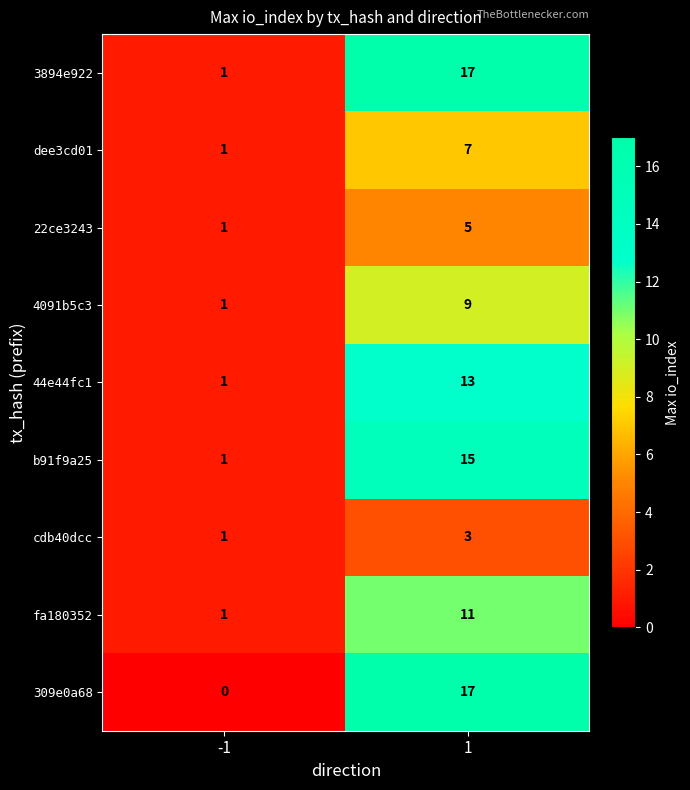

What is the sum of all 309e0a68 values?

17